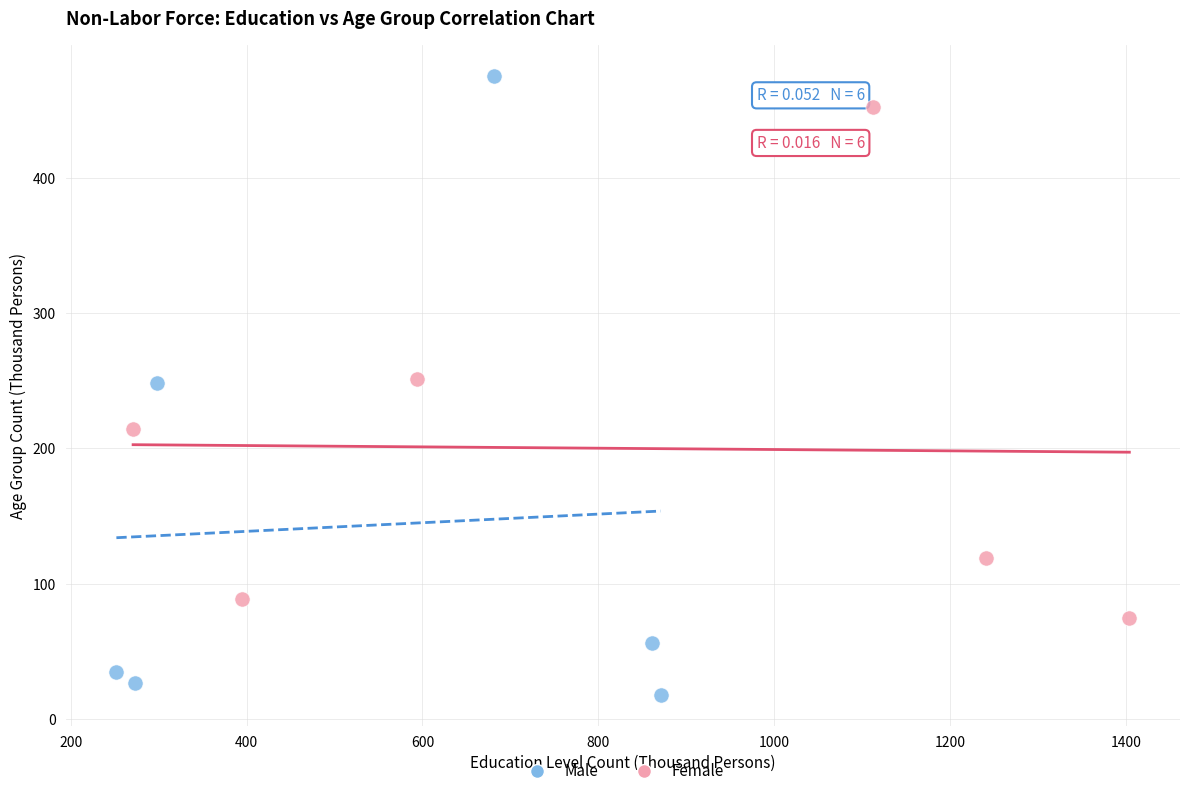

What are all the series names shown in the legend?

Male, Female